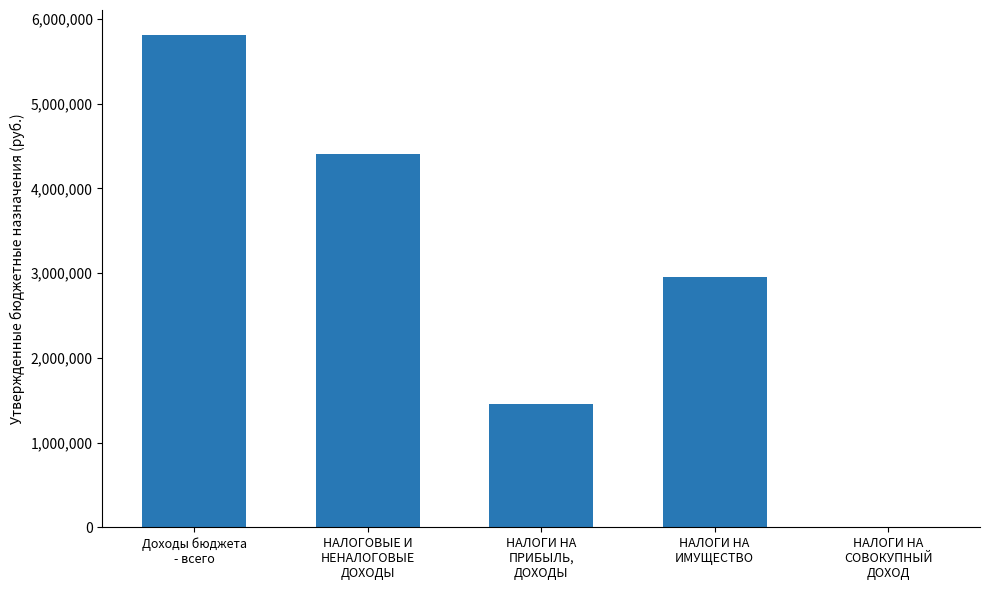

What is the greatest value displayed?

5815353.2